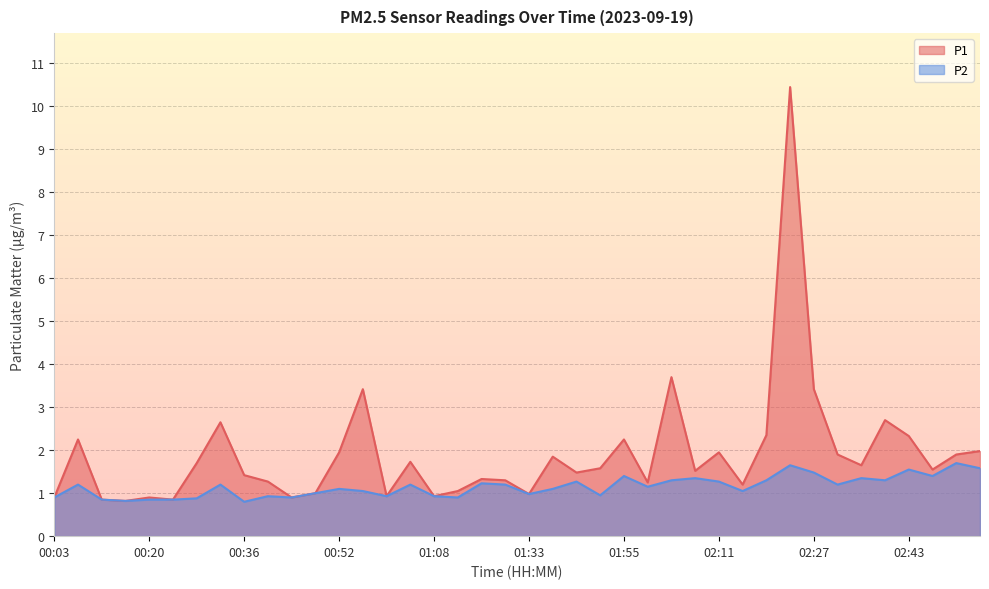

True or false: P1 and P2 intersect in this chart.

False